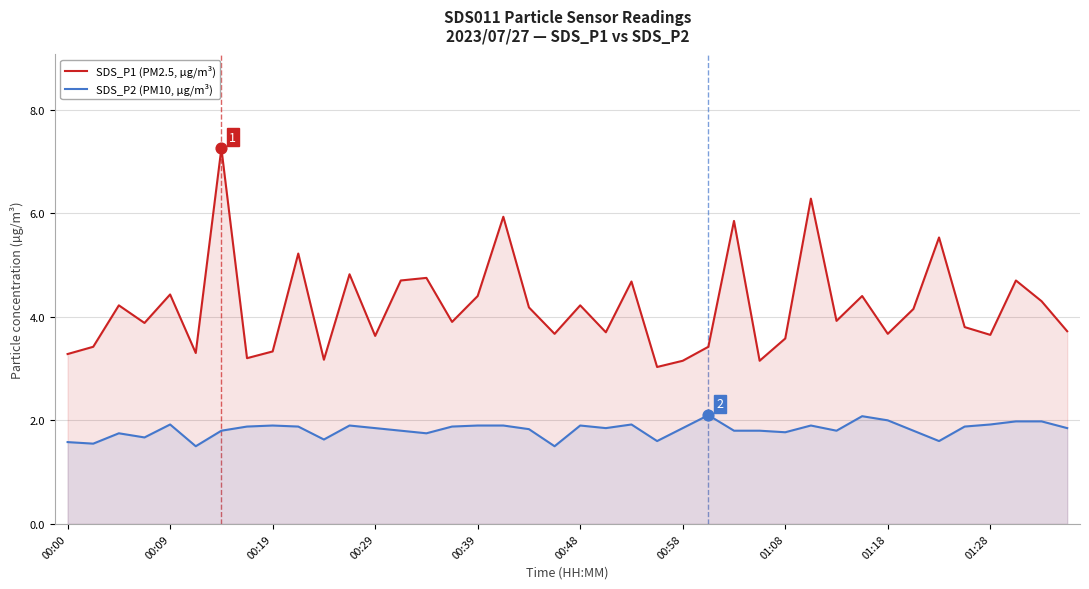

Which series has the largest total across all categories?

SDS_P1 (PM2.5, µg/m³)